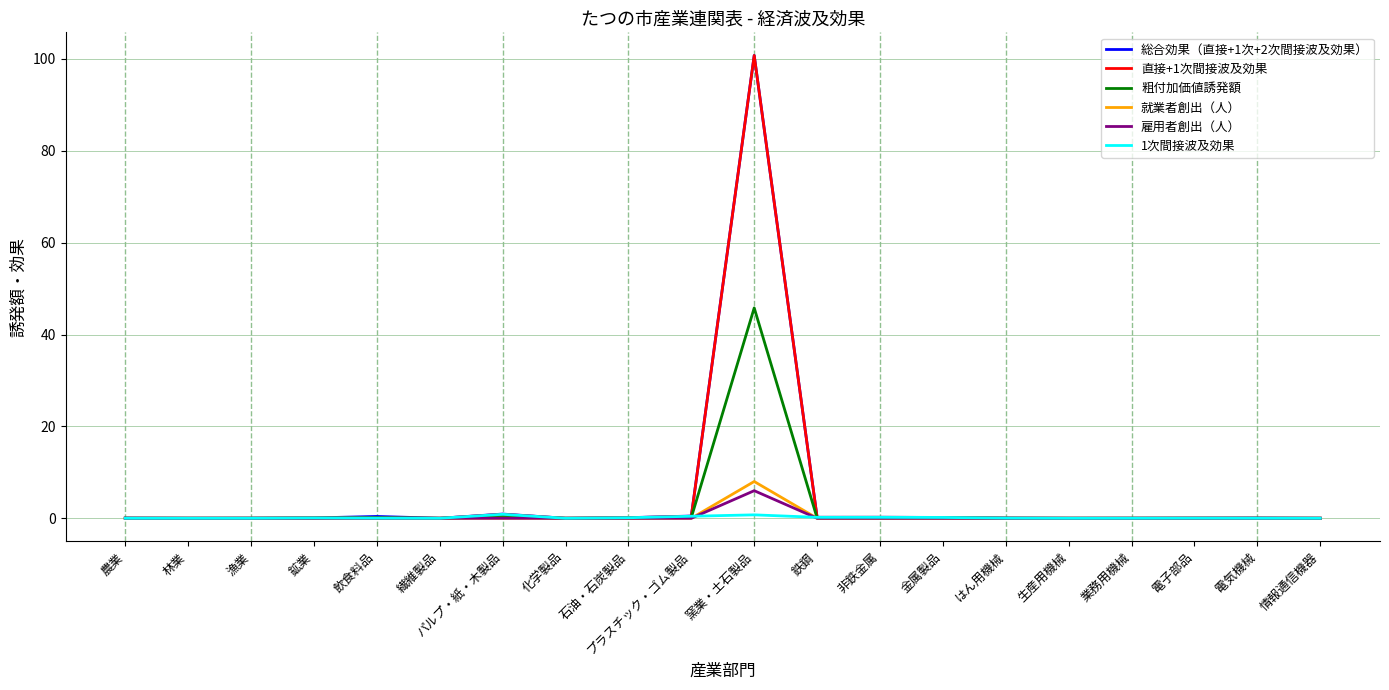

What is the maximum value for 直接+1次間接波及効果?

100.7